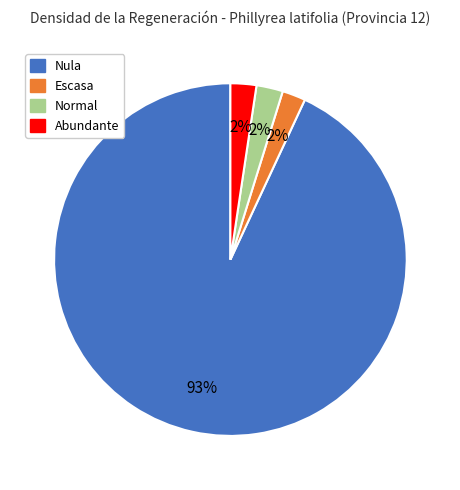

Is it true that Escasa is 2% of the pie?

True